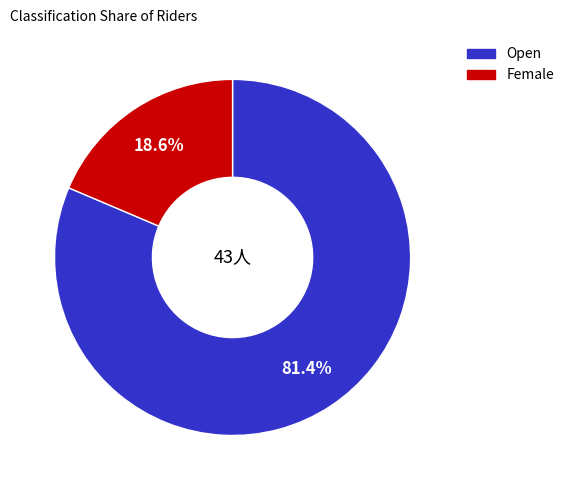

Is there any slice that represents more than half of the pie?

Yes